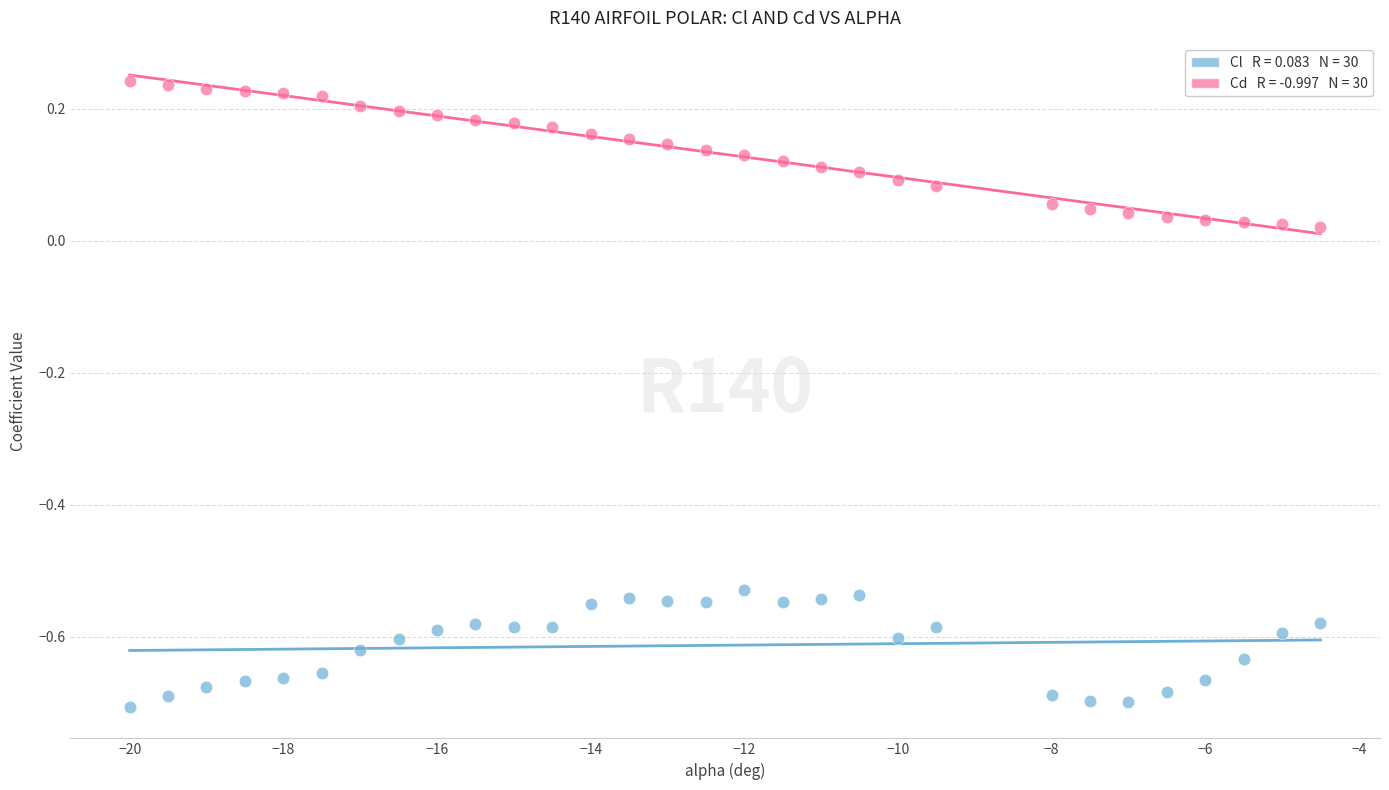

Across all data points, what is the range of X values (max minus min)?

15.5